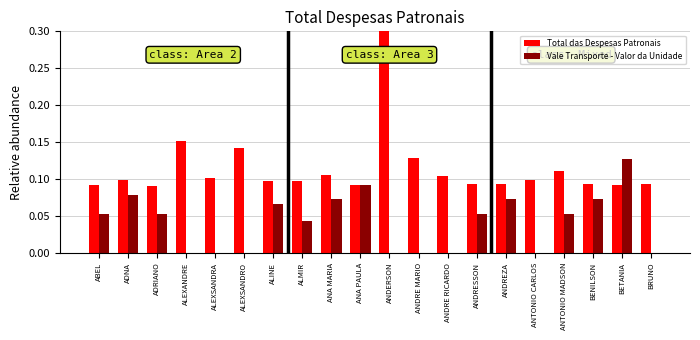

How many groups of bars are there?

20